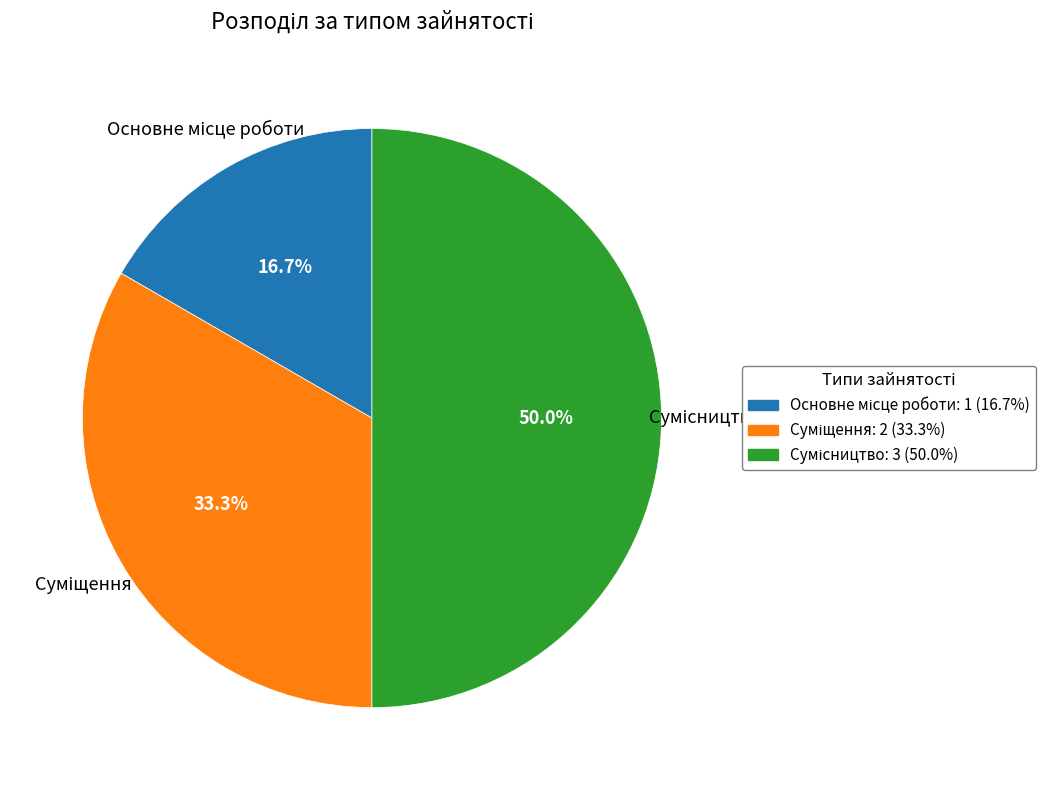

What percentage is NOT represented by Основне місце роботи?

83.3%